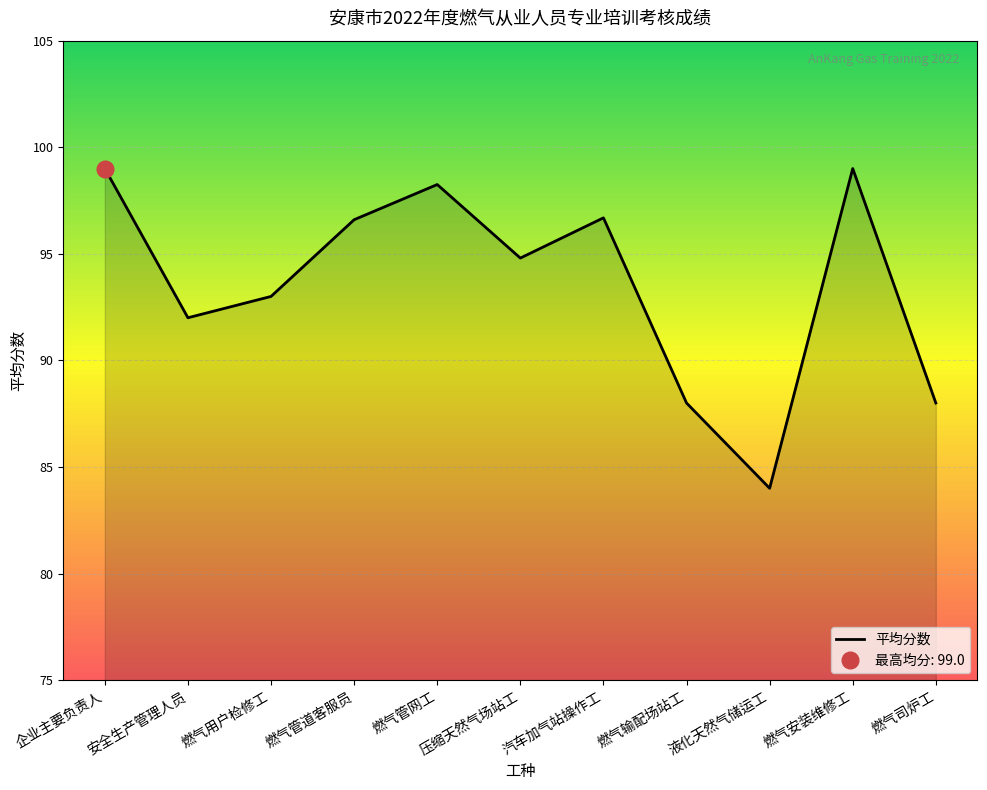

Which label corresponds to the largest value in the chart?

企业主要负责人